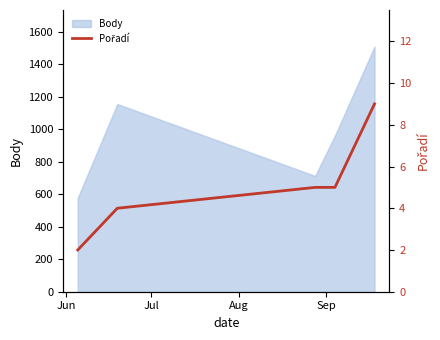

How many data points does each series have?

5